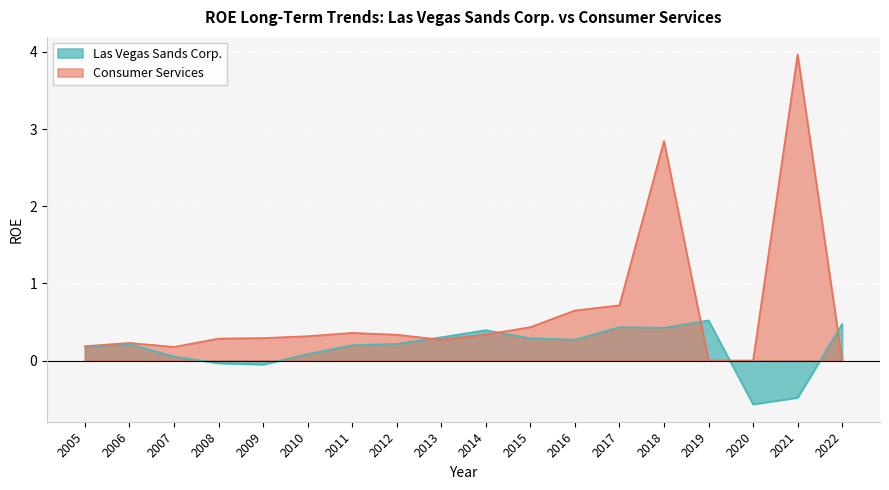

What value does the Consumer Services series have at 2018?

2.8